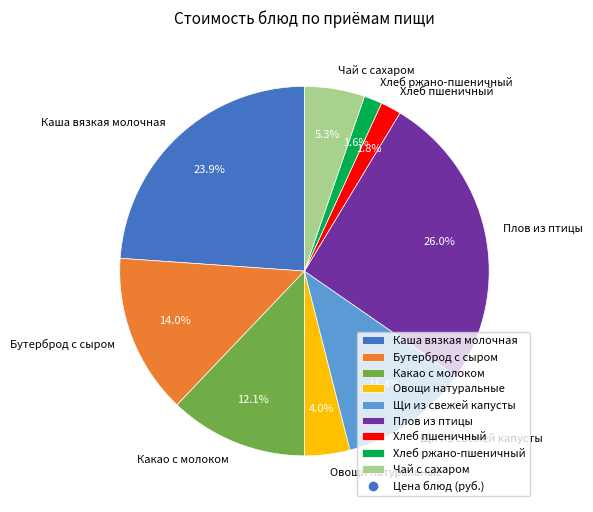

Which slice is the largest?

Плов из птицы